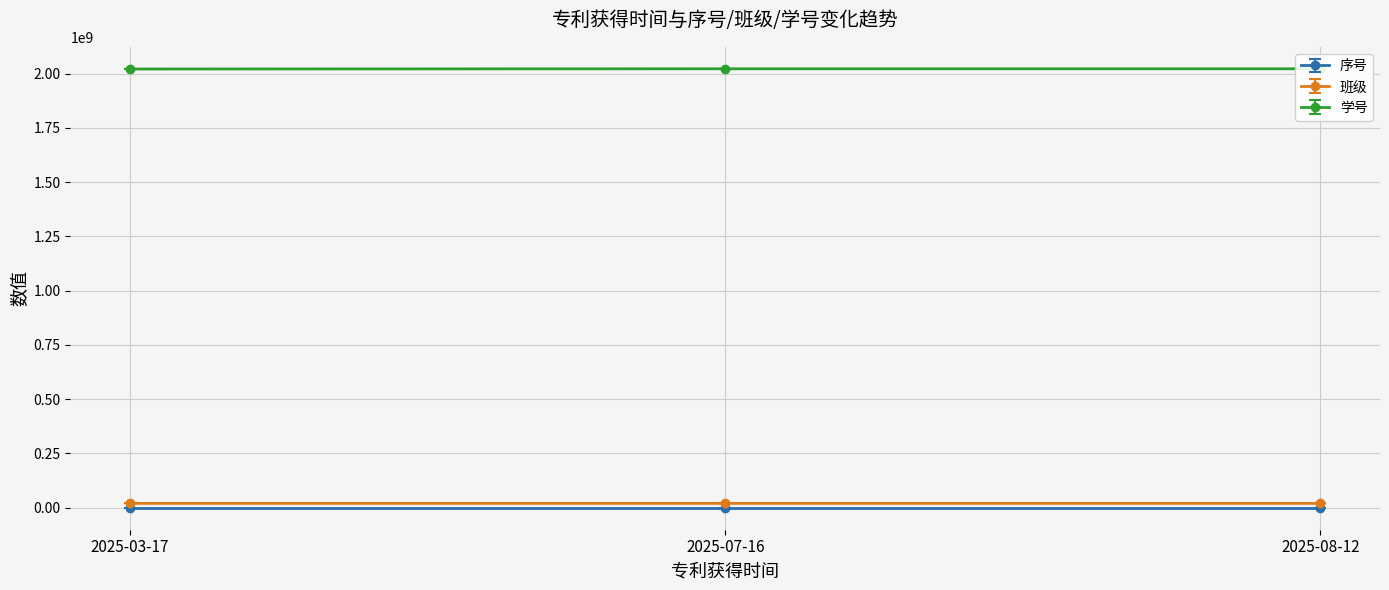

How many data points does each series have?

3